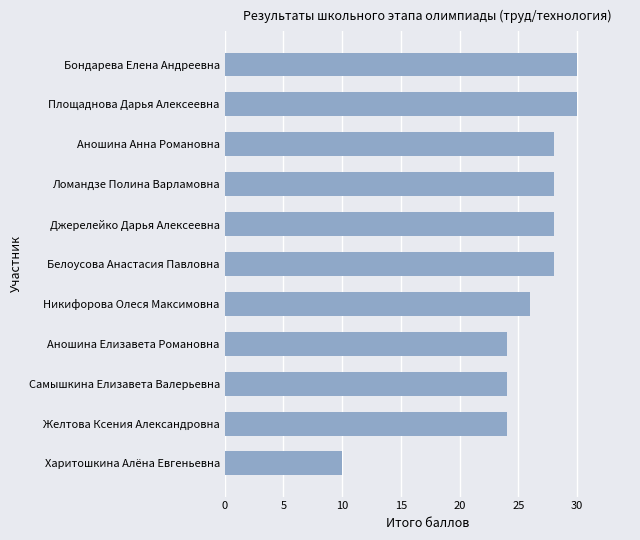

What is the average value?

25